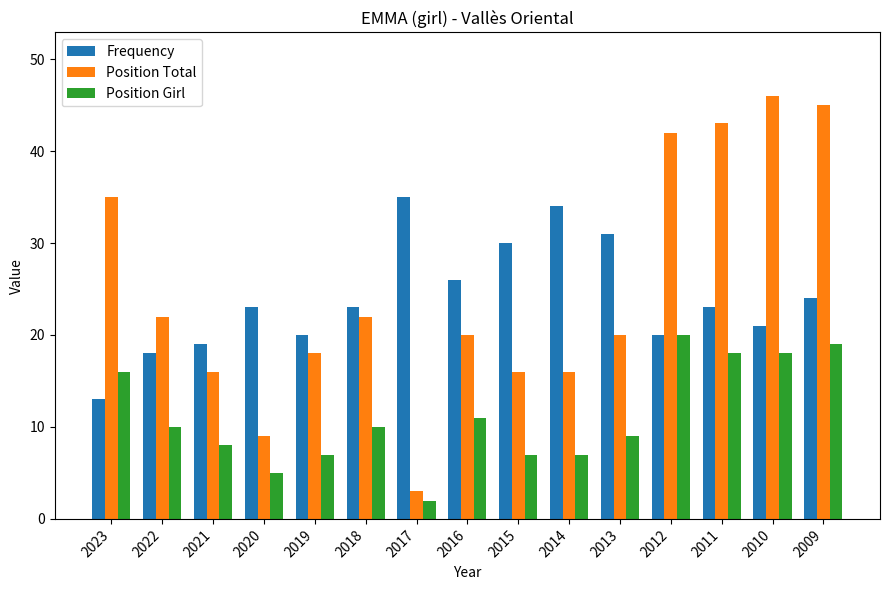

What is the total value across all series at 2020?

37